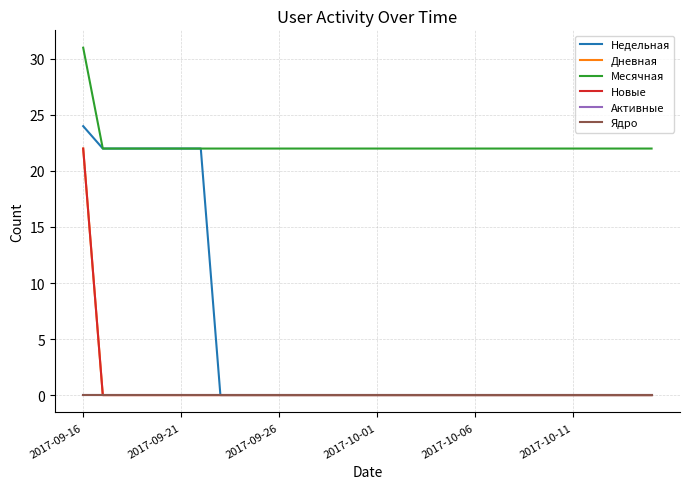

True or false: Активные and Недельная cross at least once.

False